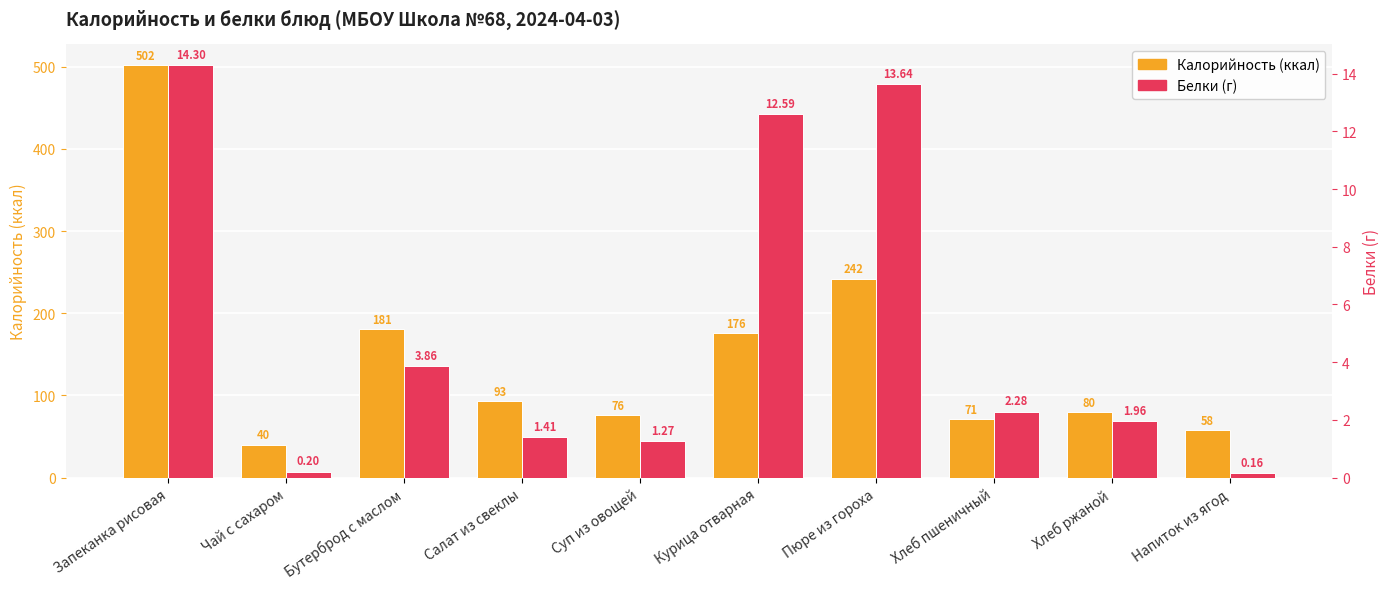

Which has a higher value, Хлеб ржаной or Курица отварная?

Курица отварная